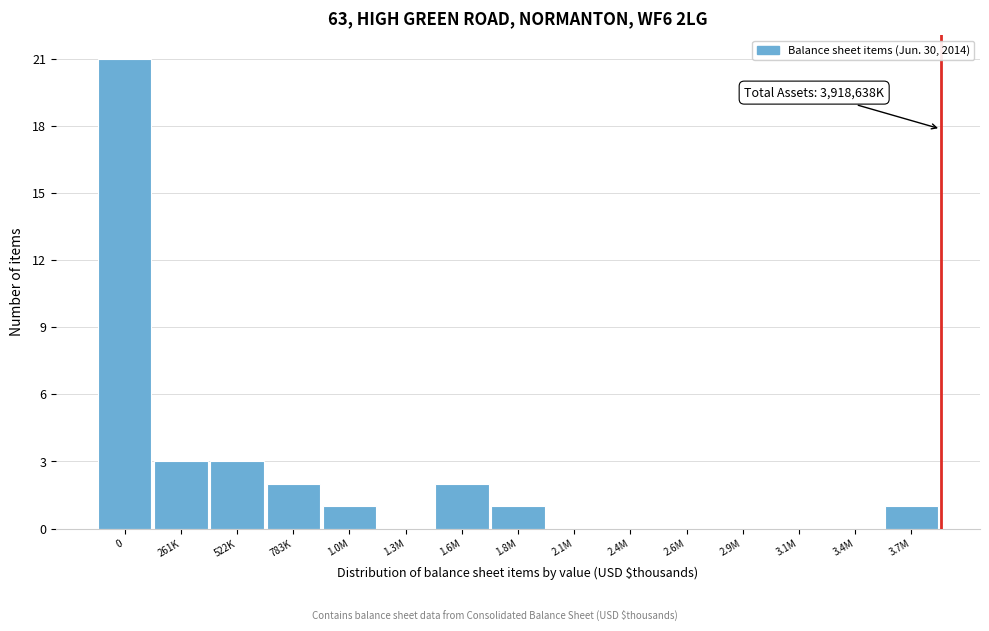

Reading left to right, what are all the values shown in this chart?

0=21	261K=3	522K=3	783K=2	1.0M=1	1.3M=0	1.6M=2	1.8M=1	2.1M=0	2.4M=0	2.6M=0	2.9M=0	3.1M=0	3.4M=0	3.7M=1